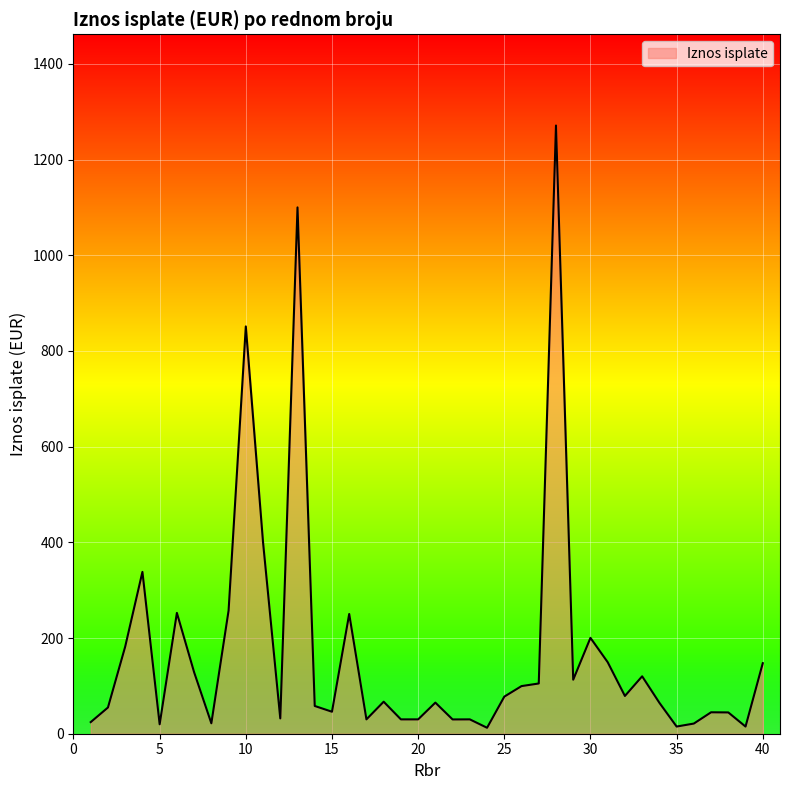

What is the difference between the second highest and minimum values?

1087.6